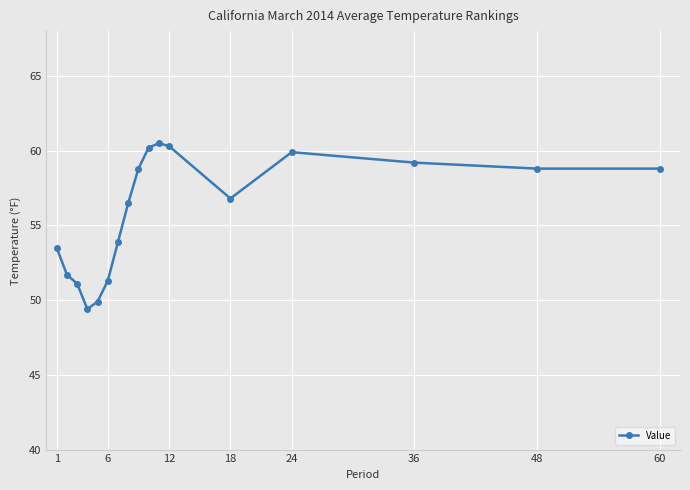

What is the difference between the second highest and minimum values?

10.9